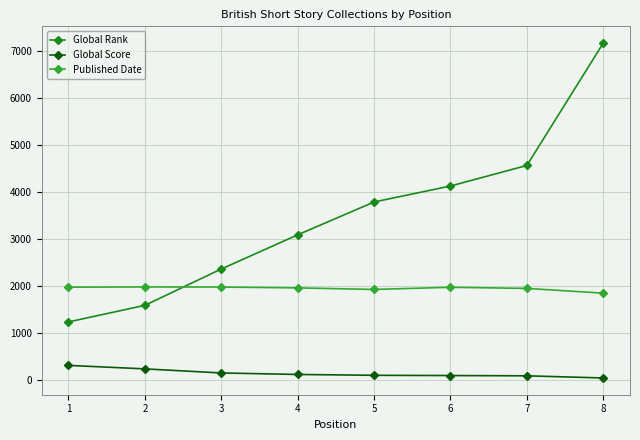

List the labels in order of Global Rank value, largest first.

8, 7, 6, 5, 4, 3, 2, 1